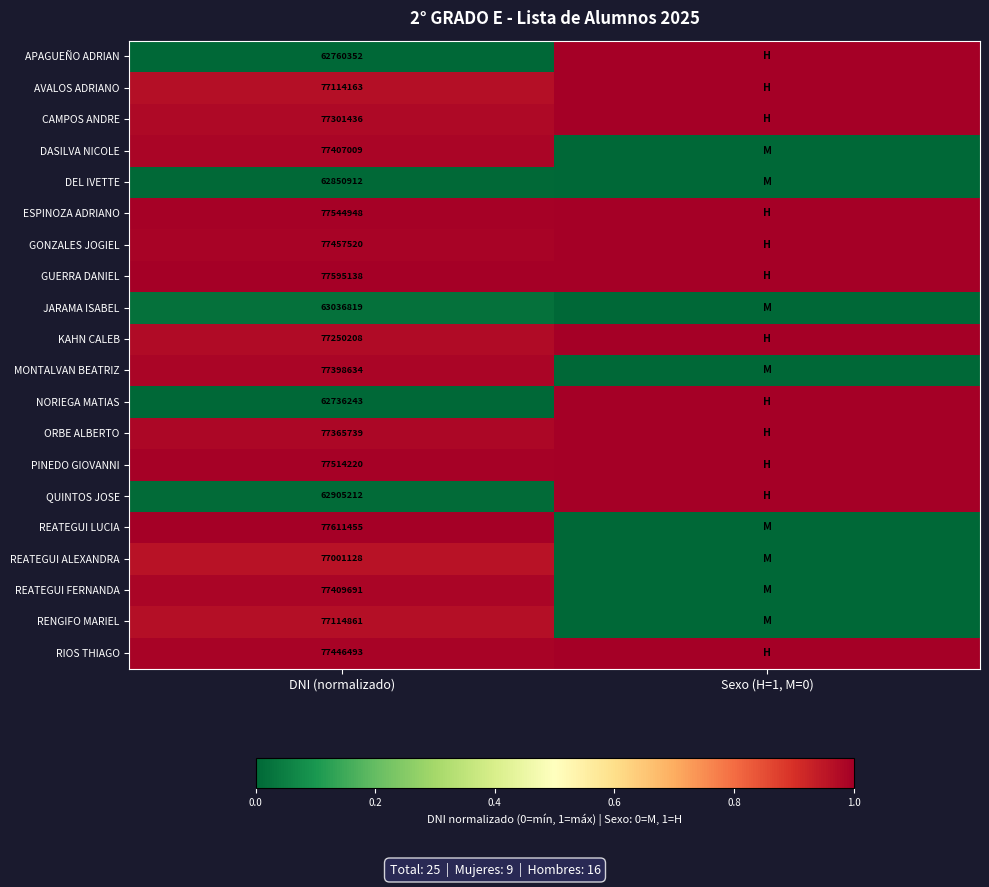

At which category is the sum across all series the highest?

DNI (normalizado)